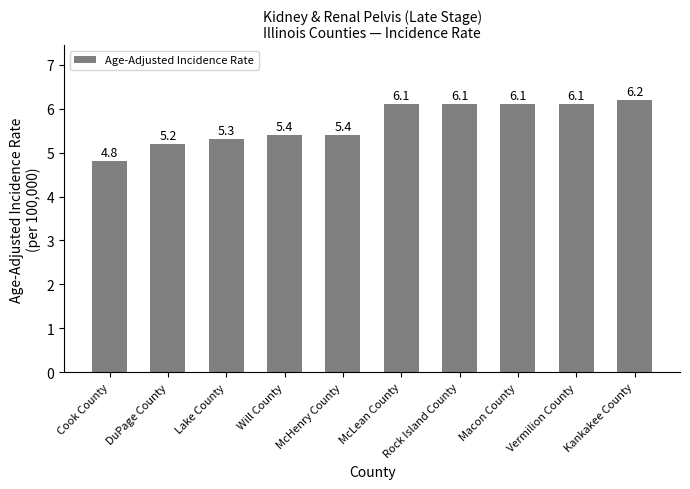

What is the label of the 10th bar from the left?

Kankakee County